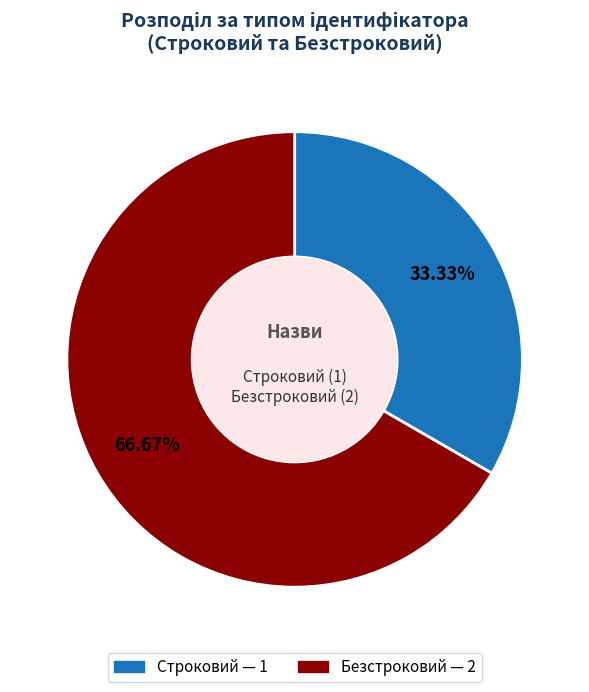

The Безстроковий slice represents 61% of the pie. True or false?

False